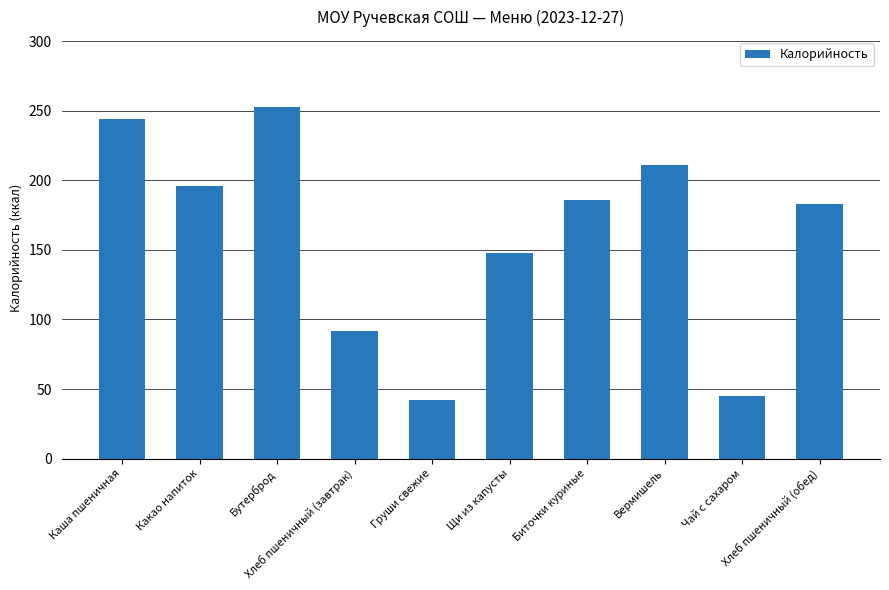

Rank the categories by value from highest to lowest.

Бутерброд, Каша пшеничная, Вермишель, Какао напиток, Биточки куриные, Хлеб пшеничный (обед), Щи из капусты, Хлеб пшеничный (завтрак), Чай с сахаром, Груши свежие